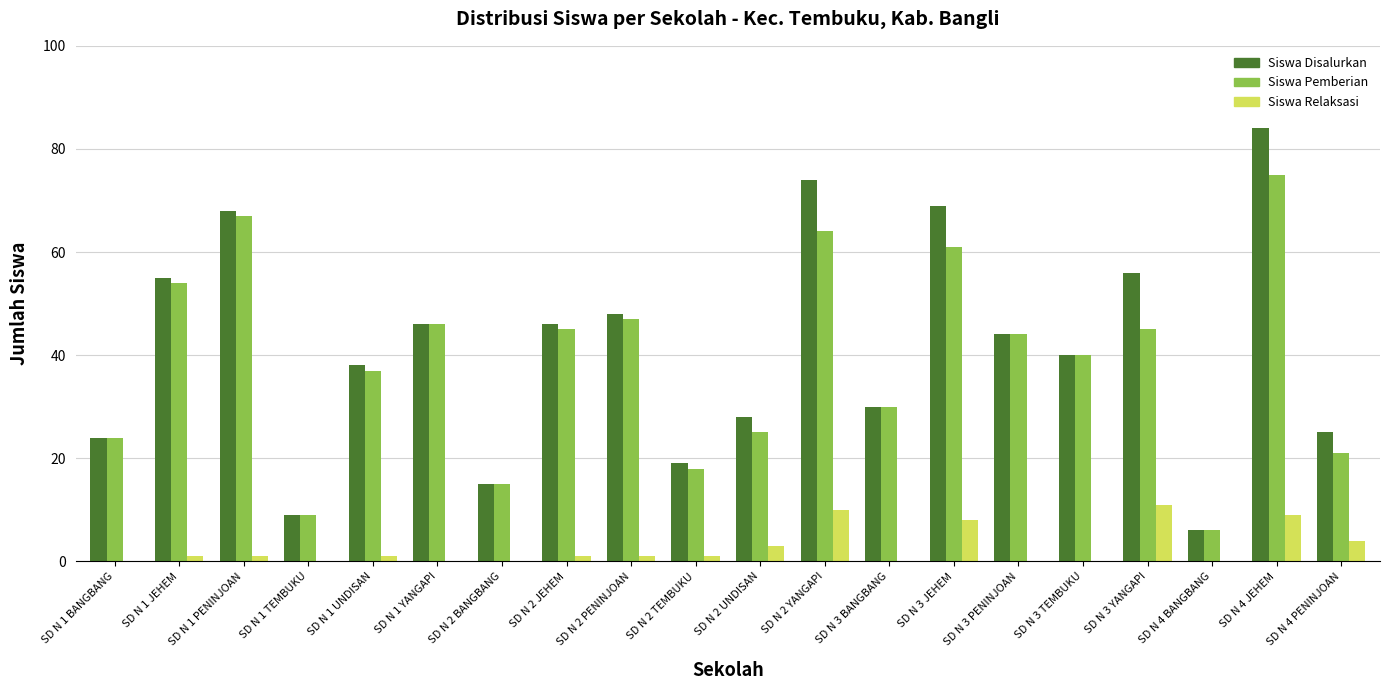

Reading left to right, what are all the values shown in this chart?

Siswa Disalurkan: 24	55	68	9	38	46	15	46	48	19	28	74	30	69	44	40	56	6	84	25
Siswa Pemberian: 24	54	67	9	37	46	15	45	47	18	25	64	30	61	44	40	45	6	75	21
Siswa Relaksasi: 0	1	1	0	1	0	0	1	1	1	3	10	0	8	0	0	11	0	9	4